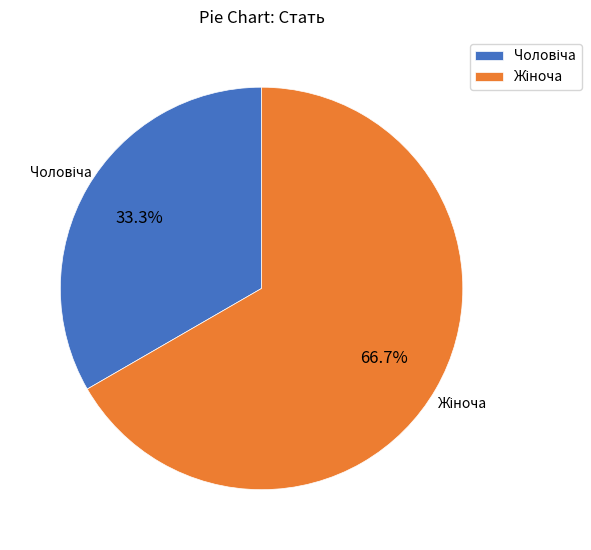

Is there a majority slice in this chart?

Yes